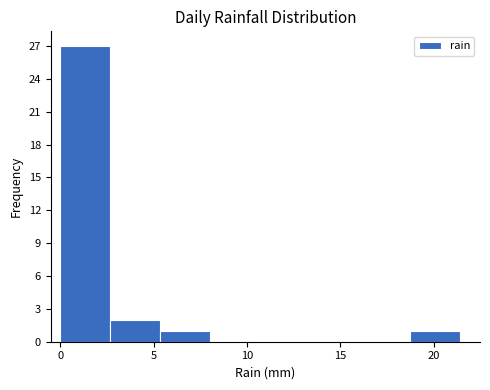

Reading left to right, transcribe this chart: for each bar, give the range it covers on the x-axis and its height. Neither the bar edges nor the heights are printed on the chart, so give them approximately, as read against the axes.

0.0 to 2.5: 27
2.5 to 5.5: 2
5.5 to 8.0: 1
8.0 to 10.5: 0
10.5 to 13.5: 0
13.5 to 16.0: 0
16.0 to 18.5: 0
18.5 to 21.5: 1